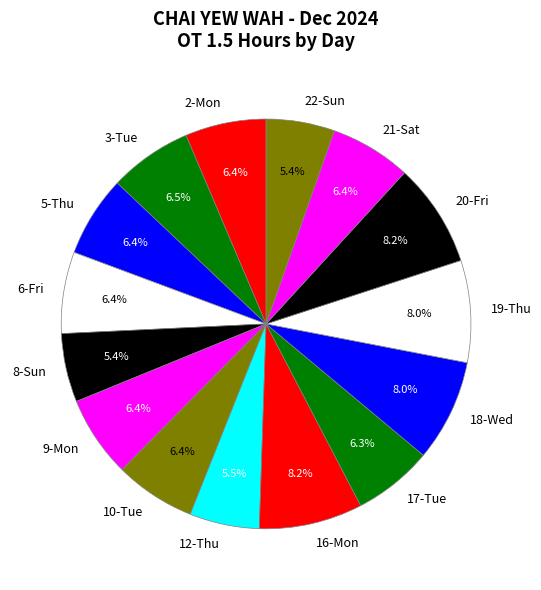

What percentage do 3-Tue and 2-Mon together represent?

12.9%